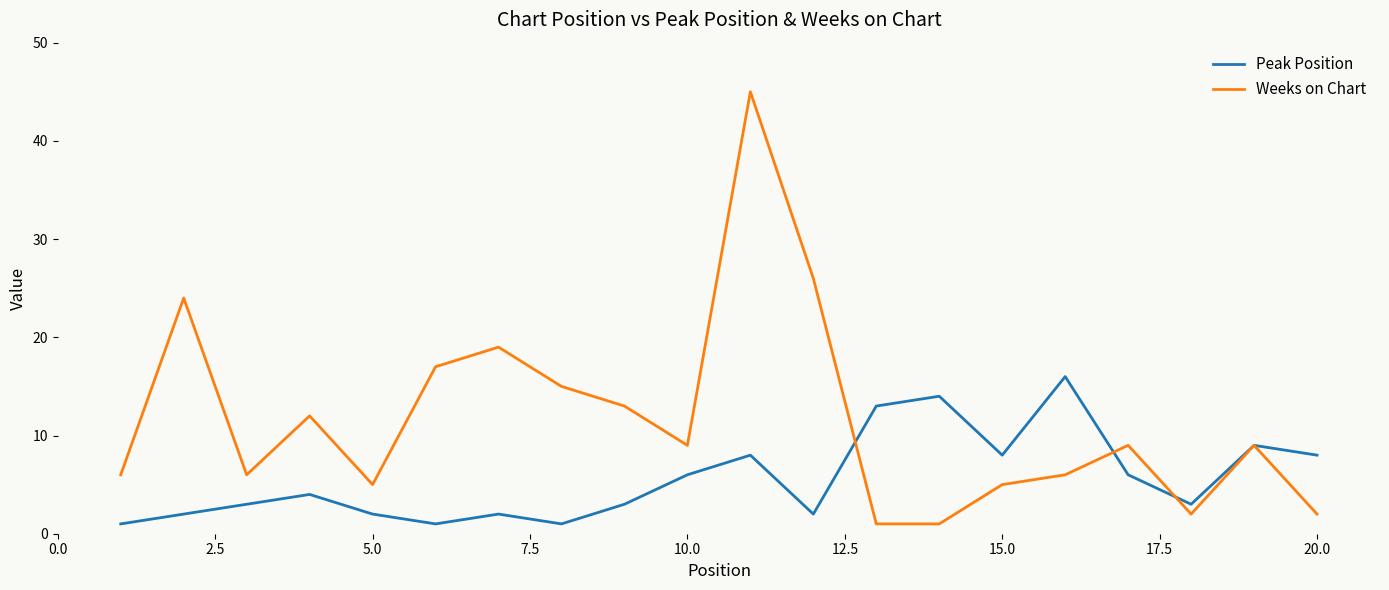

What is the maximum value shown in the chart?

45